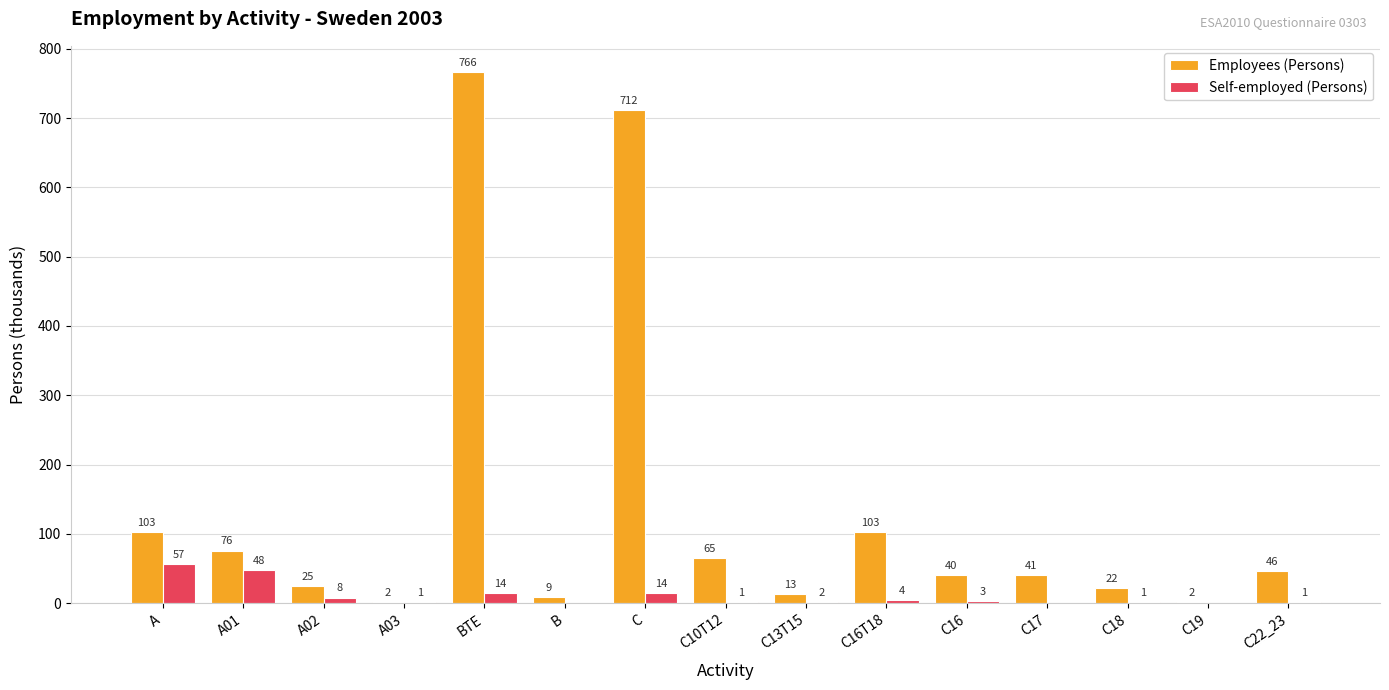

True or false: Self-employed (Persons) has a value of 3 at C16.

True